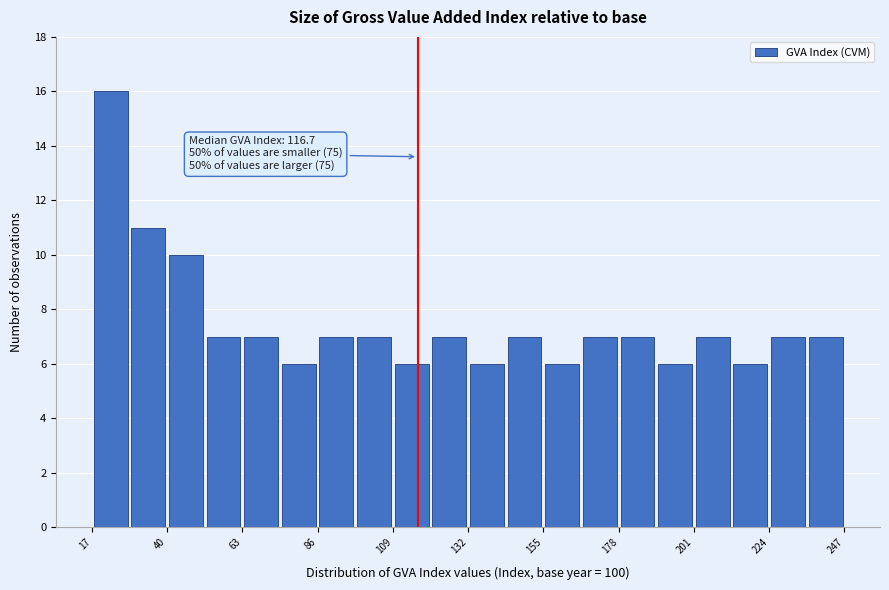

Around what value on the x-axis is the tallest bar? Give the approximate position of its centre, as read against the axis.

25